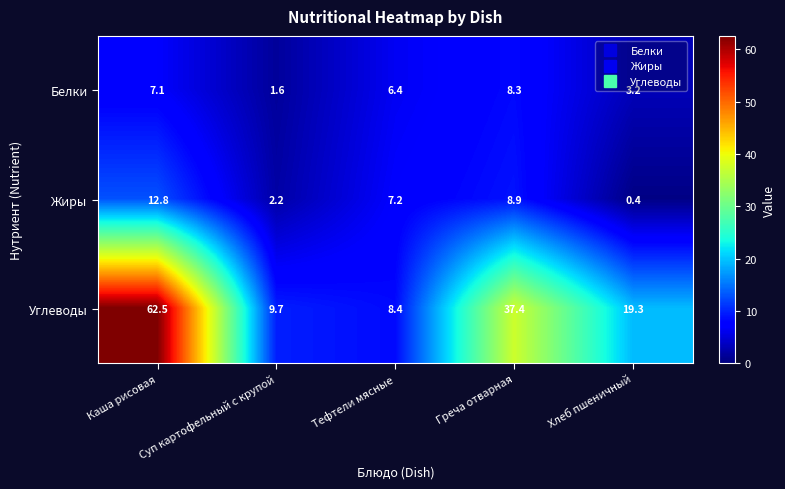

Which label corresponds to the smallest value in the chart?

Хлеб пшеничный